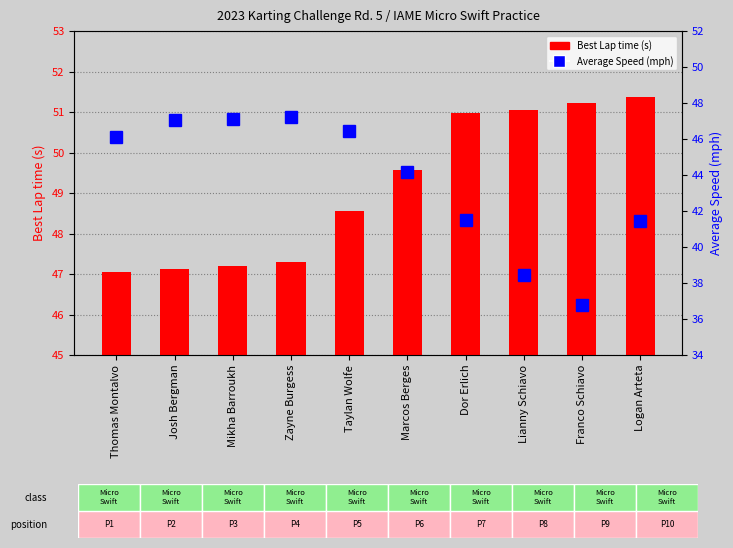

What position from the left is Josh Bergman?

2